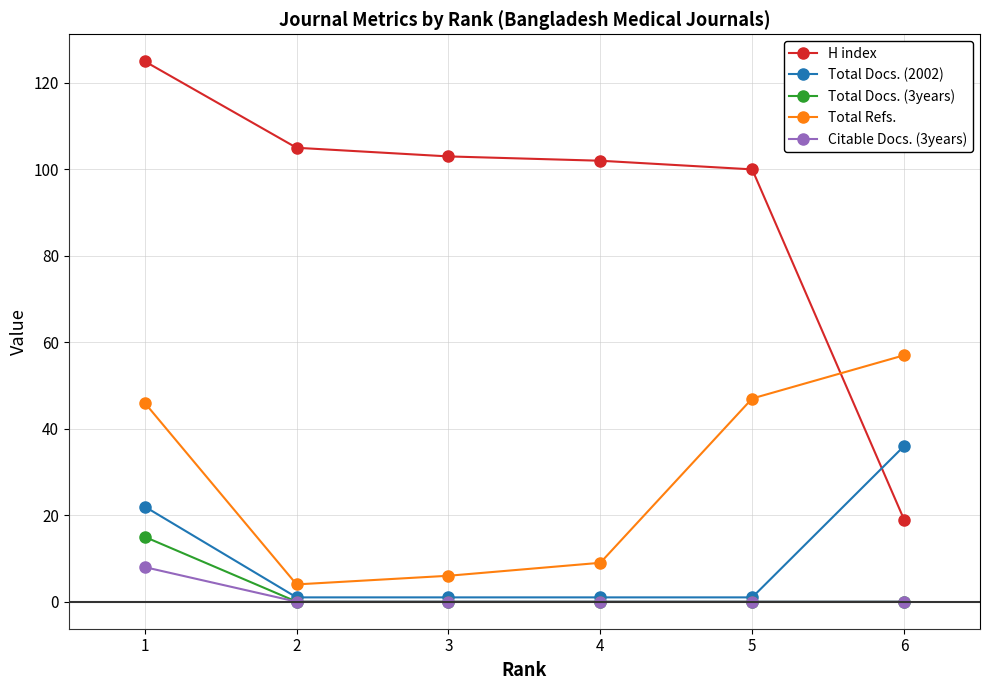

Count the Total Docs. (2002) values in the range 1 to 22.

5